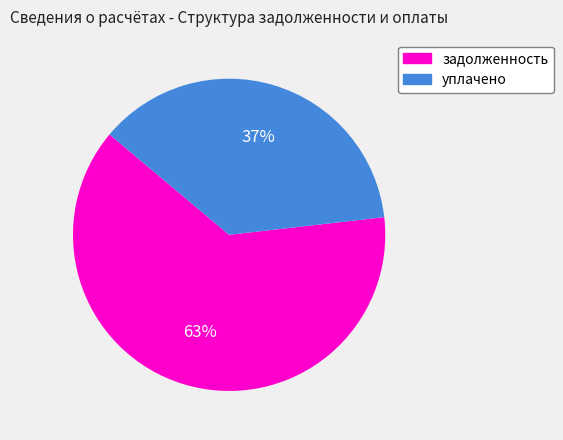

To the nearest percent, what is the difference between the largest and smallest slice percentages?

26%